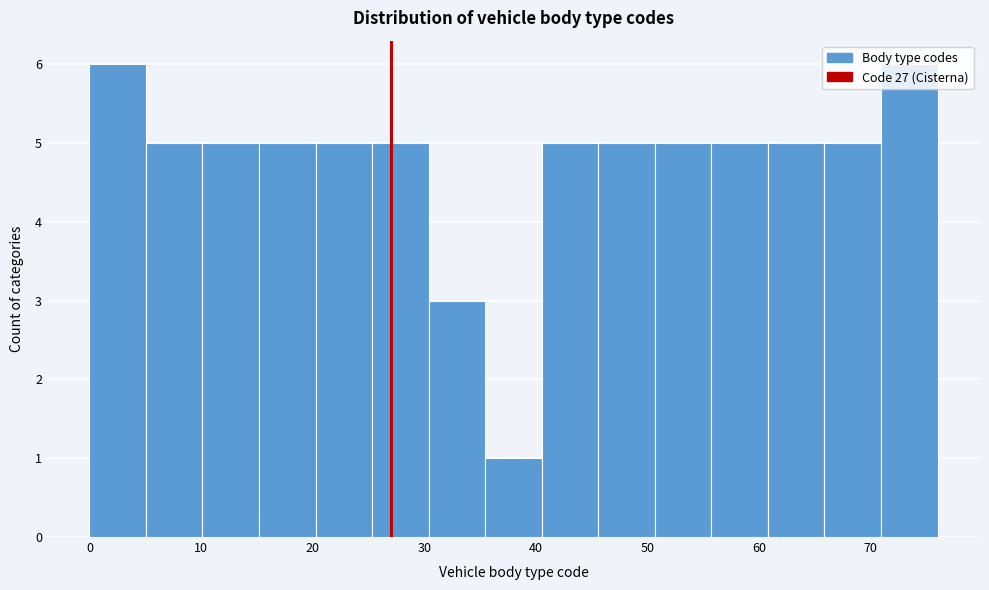

How tall is the bar that spans 41 to 46 on the x-axis? Neither the bar edges nor the heights are printed on the chart, so give them approximately, as read against the axes.

5